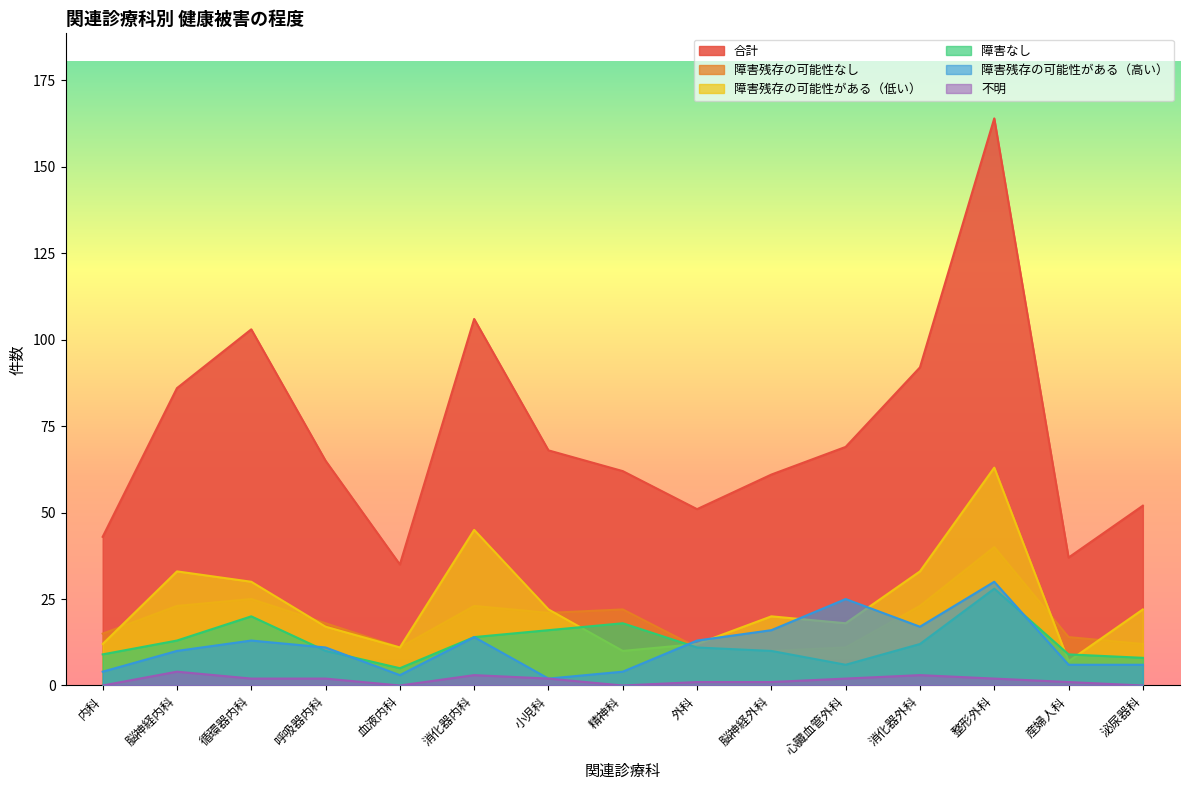

At how many categories does at least one series exceed 69?

5